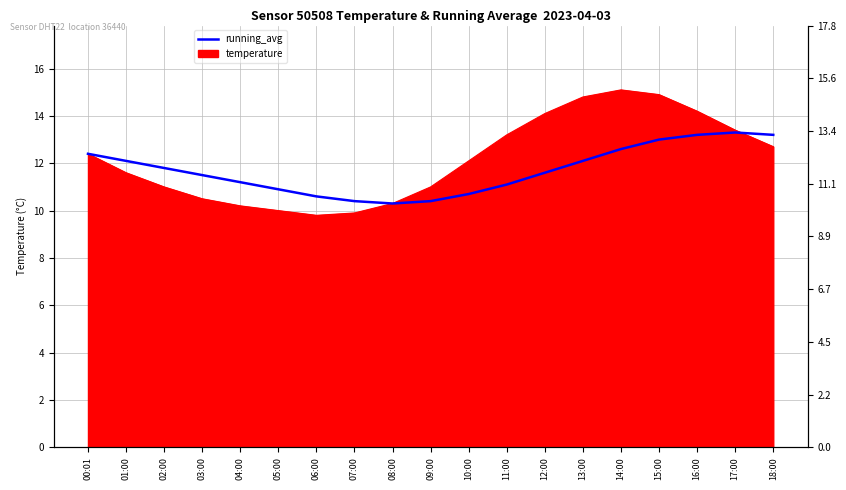

Where is the first local maximum?

17:00